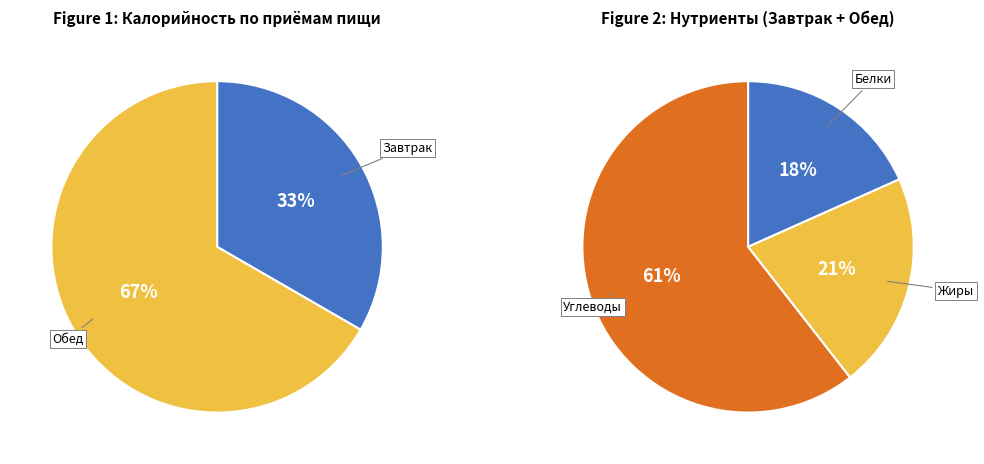

True or false: Обед accounts for 80% of the total.

False